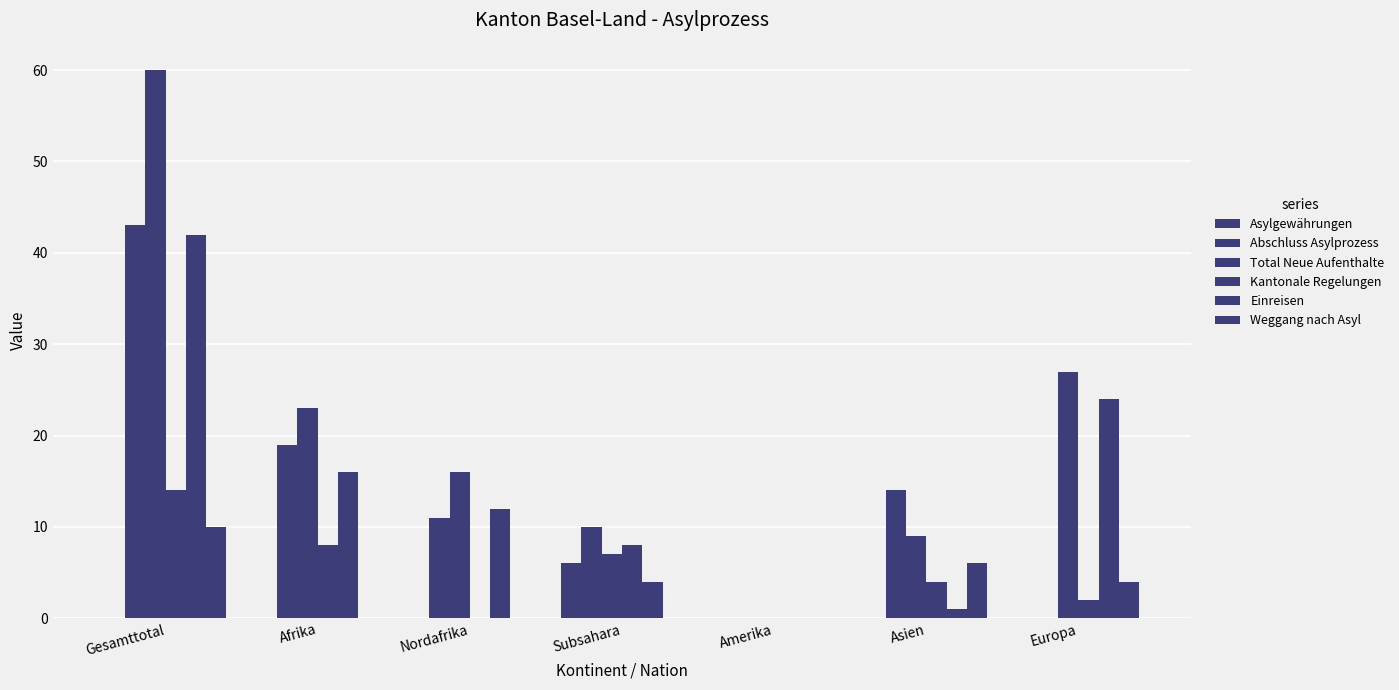

How many data points does each series have?

7